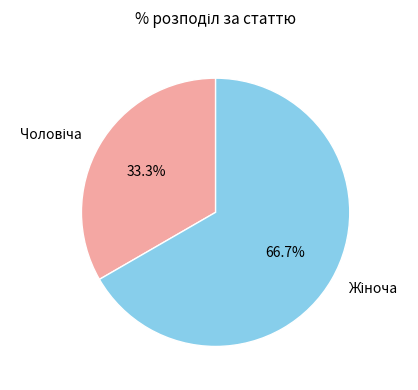

Is there any slice that represents more than half of the pie?

Yes